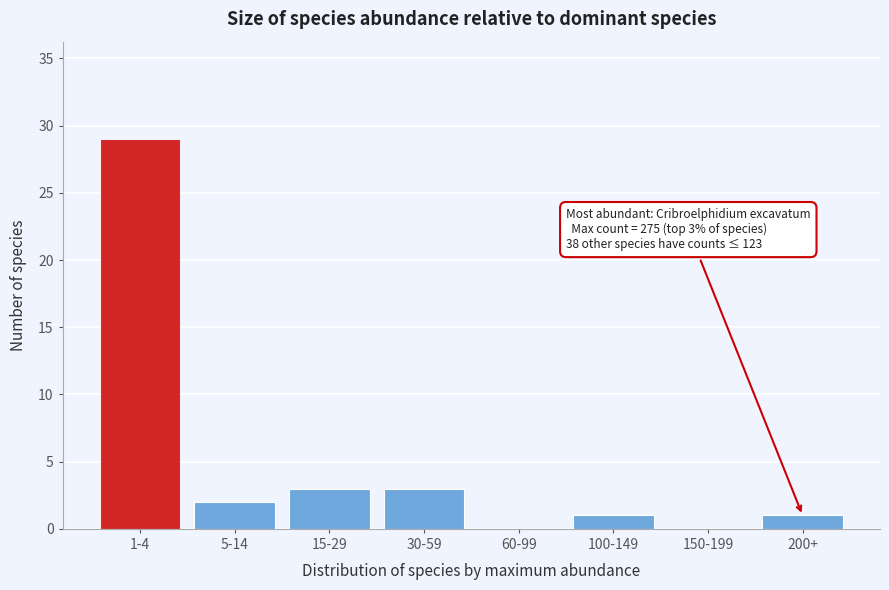

Reading right to left, what are all the values shown in this chart?

200+=1	150-199=0	100-149=1	60-99=0	30-59=3	15-29=3	5-14=2	1-4=29